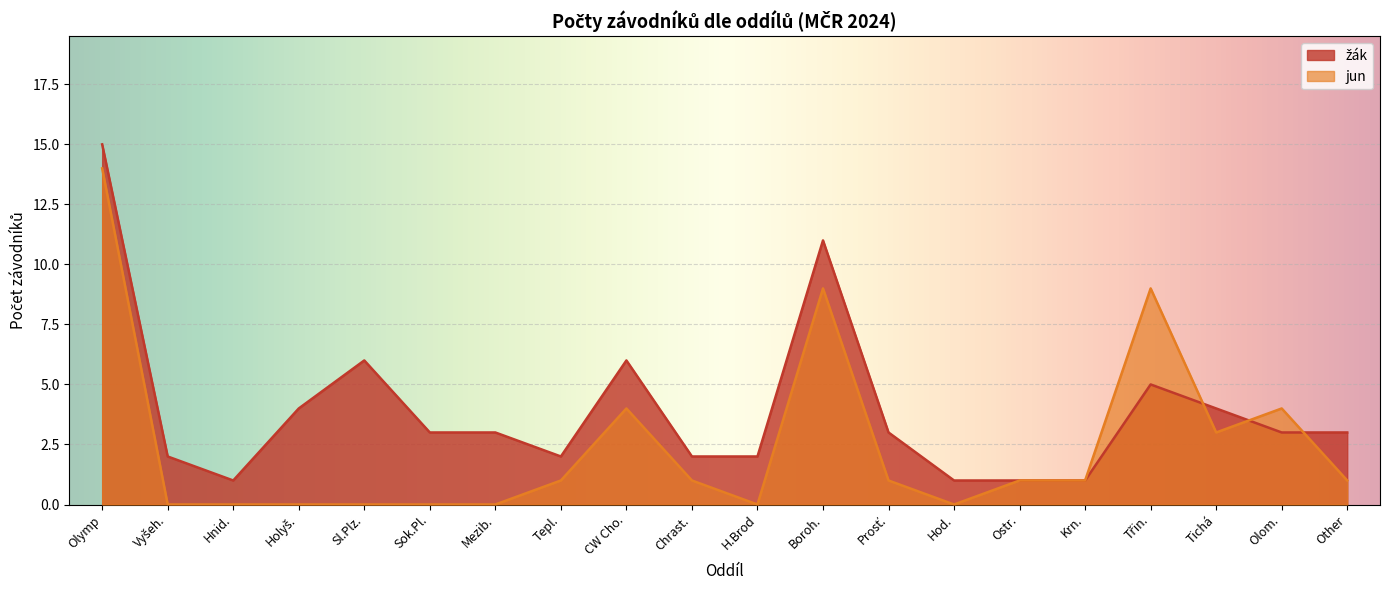

Rank the categories by jun value from highest to lowest.

Olymp, Boroh., Třin., CW Cho., Olom., Tichá, Tepl., Chrast., Prosť., Ostr., Krn., Other, Vyšeh., Hnid., Holyš., Sl.Plz., Sok.Pl., Mezib., H.Brod, Hod.